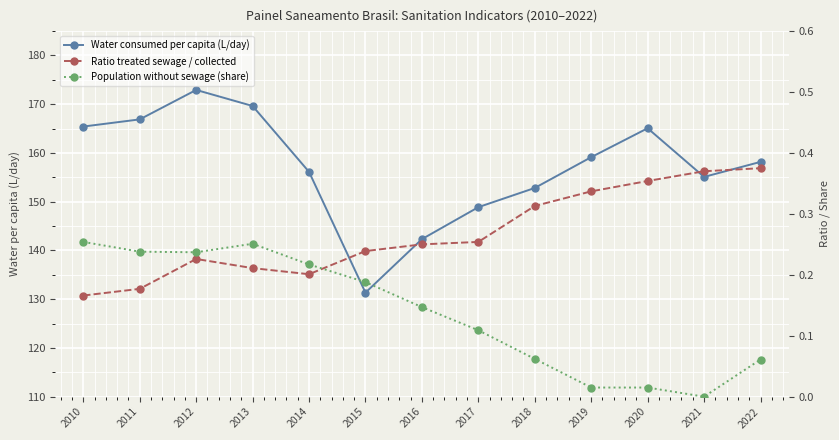

What is the lowest value of the Ratio treated sewage / collected series?

0.2